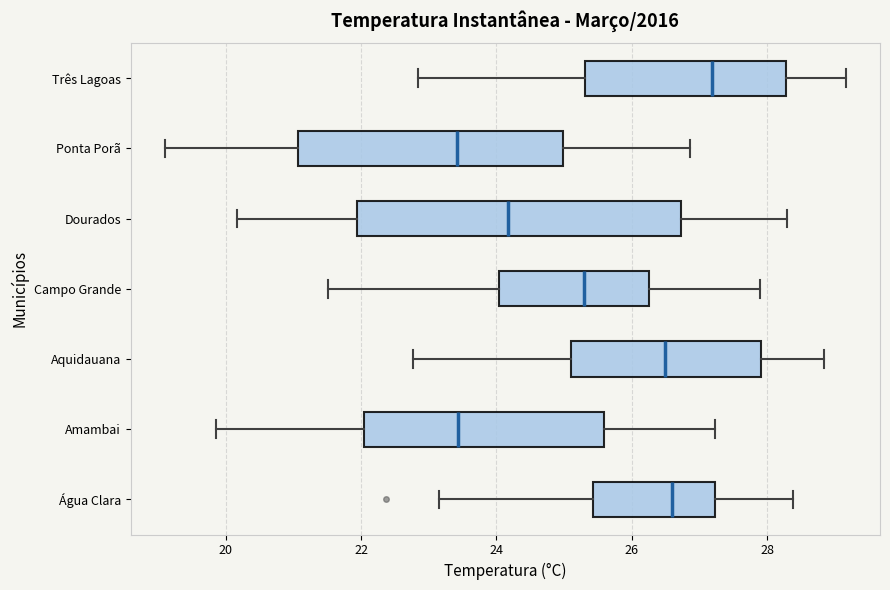

Where does the left whisker of the box for Ponta Porã end on the x-axis? The values are not printed on the chart, so give them approximately, as read against the axis.

19.0